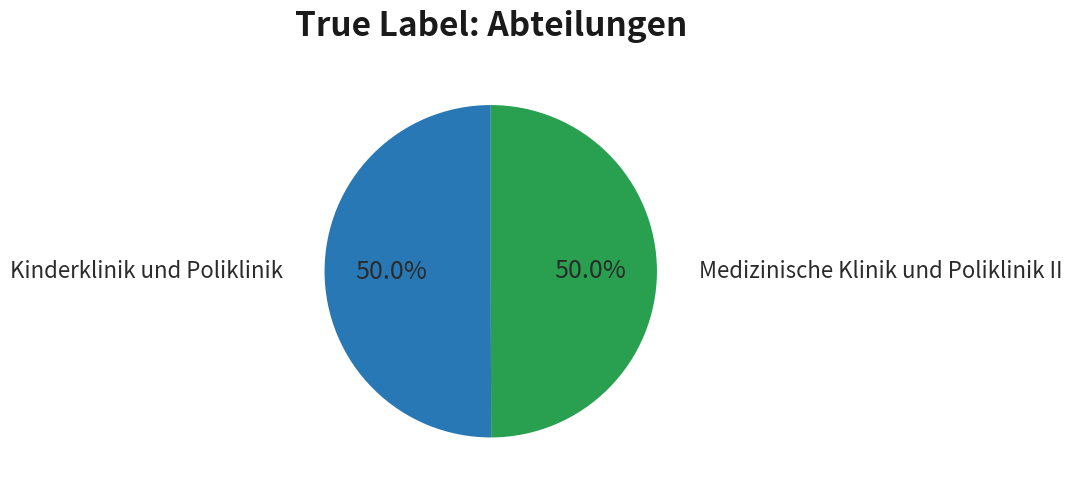

What is the majority slice?

Kinderklinik und Poliklinik